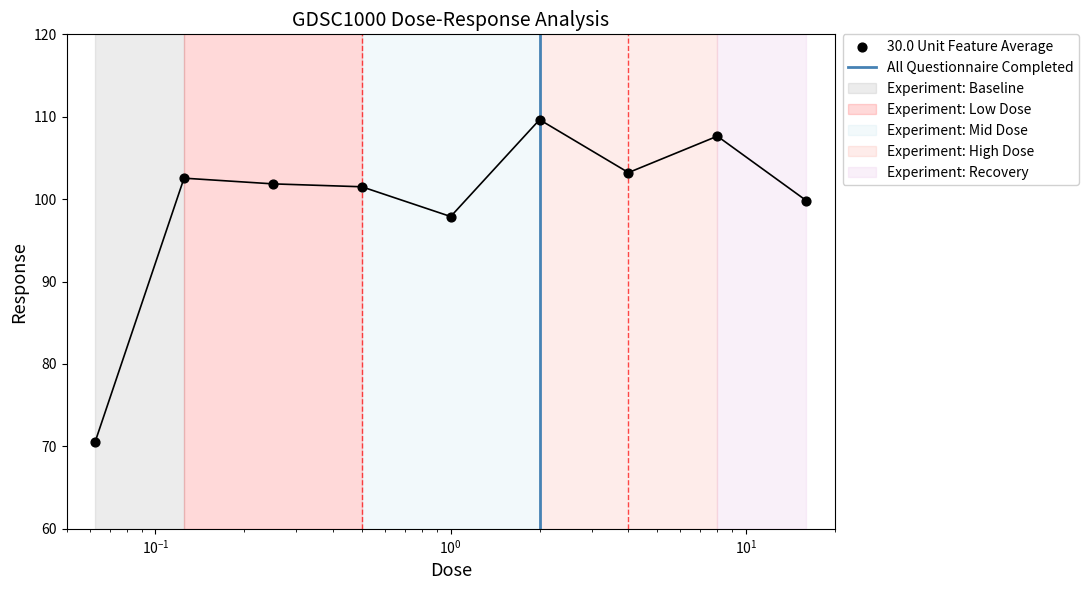

What is the change in value from 4.0 to 16.0?

-3.4